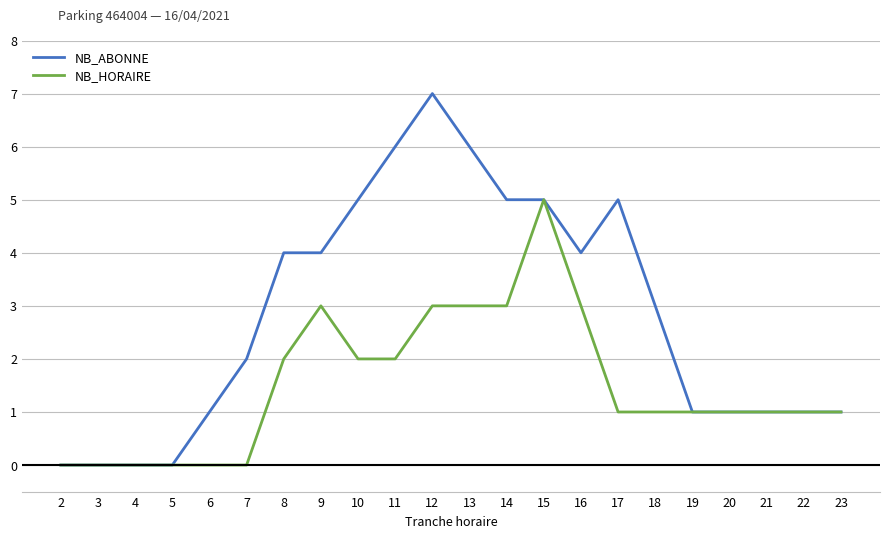

List the series in order of their overall mean, highest first.

NB_ABONNE, NB_HORAIRE